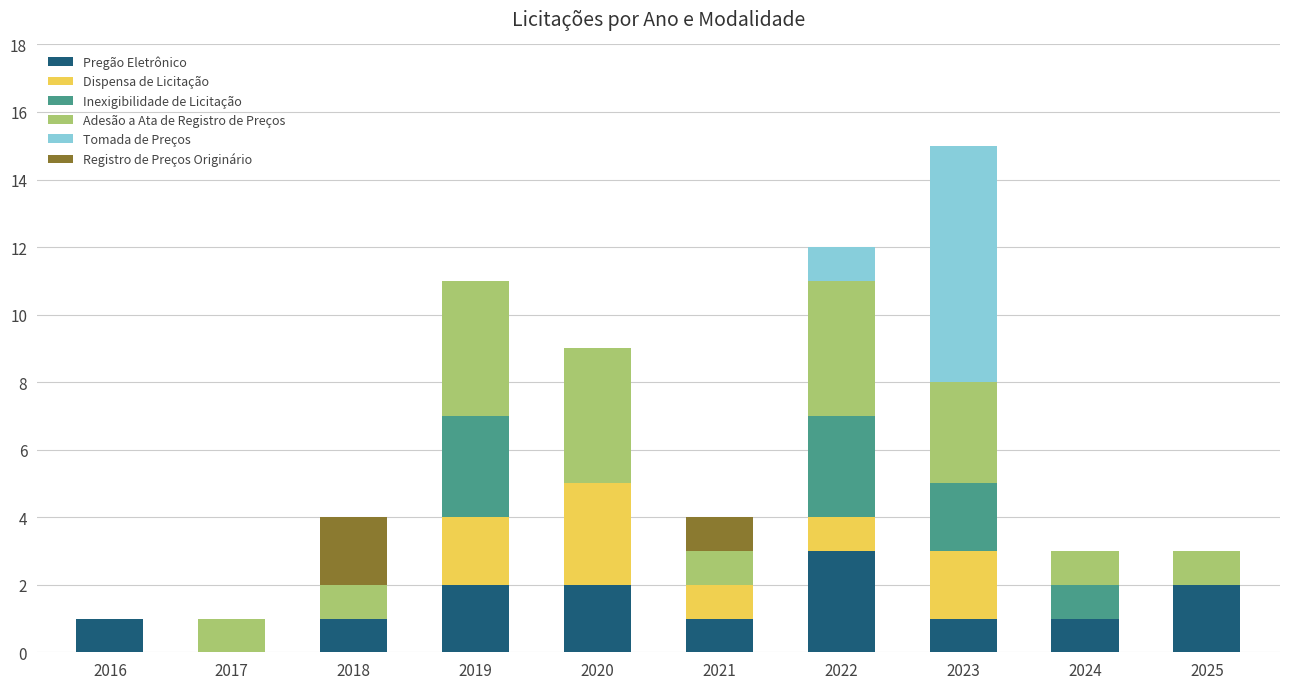

Which category has the highest value in the Pregão Eletrônico series?

2022